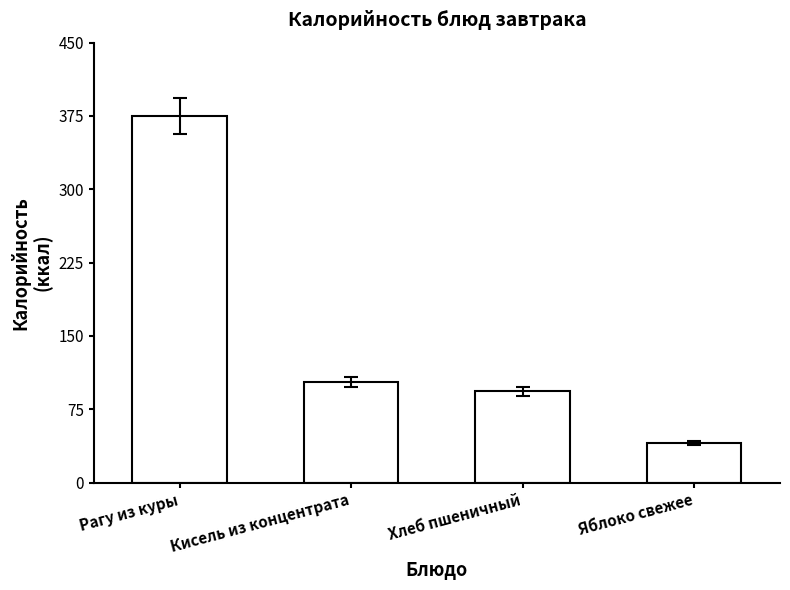

Is it true that the value at Хлеб пшеничный is 93.5?

True